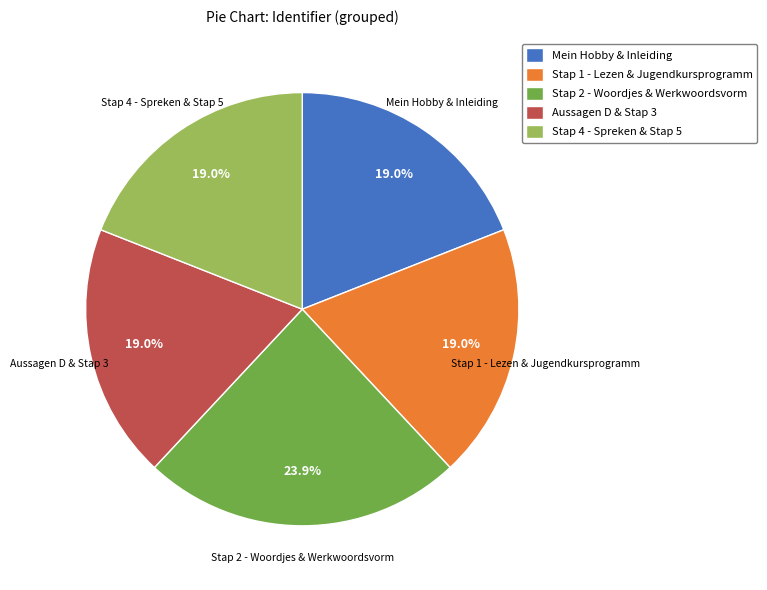

Between Stap 4 - Spreken & Stap 5 and Stap 2 - Woordjes & Werkwoordsvorm, which is larger?

Stap 2 - Woordjes & Werkwoordsvorm